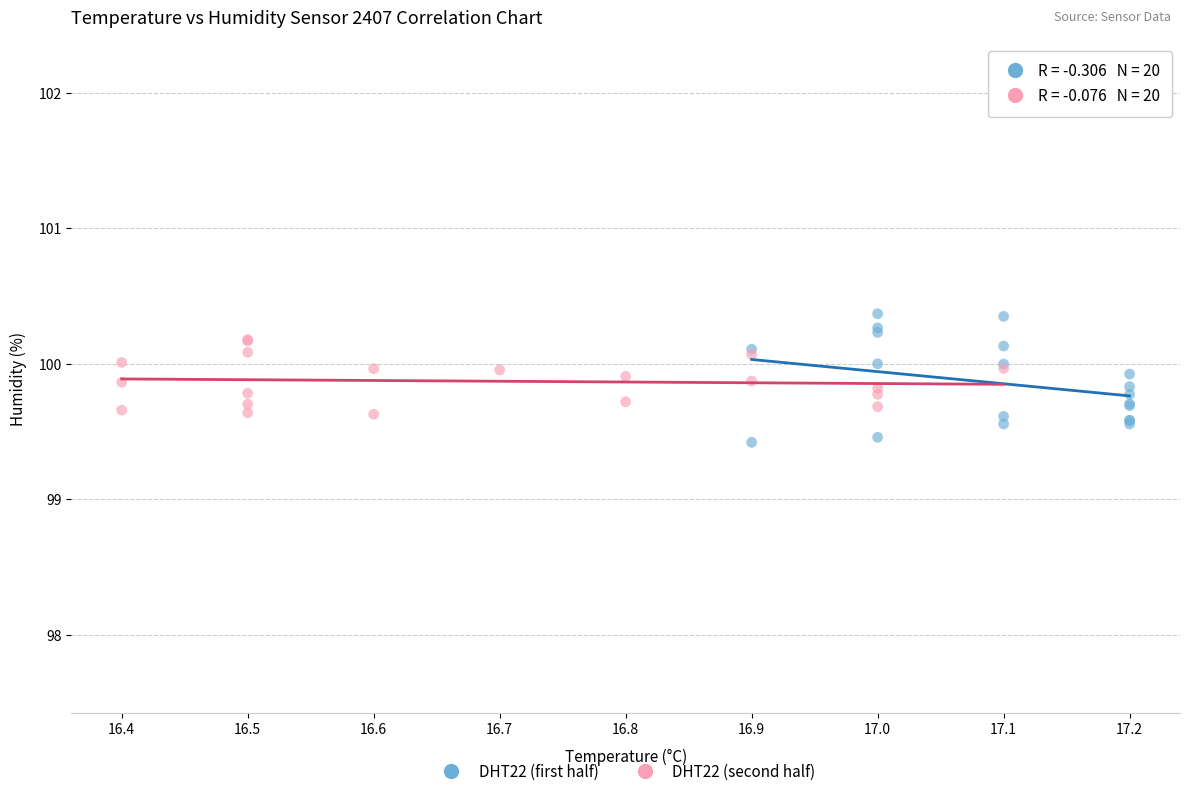

Which series reaches the minimum Y coordinate?

DHT22 (first half)